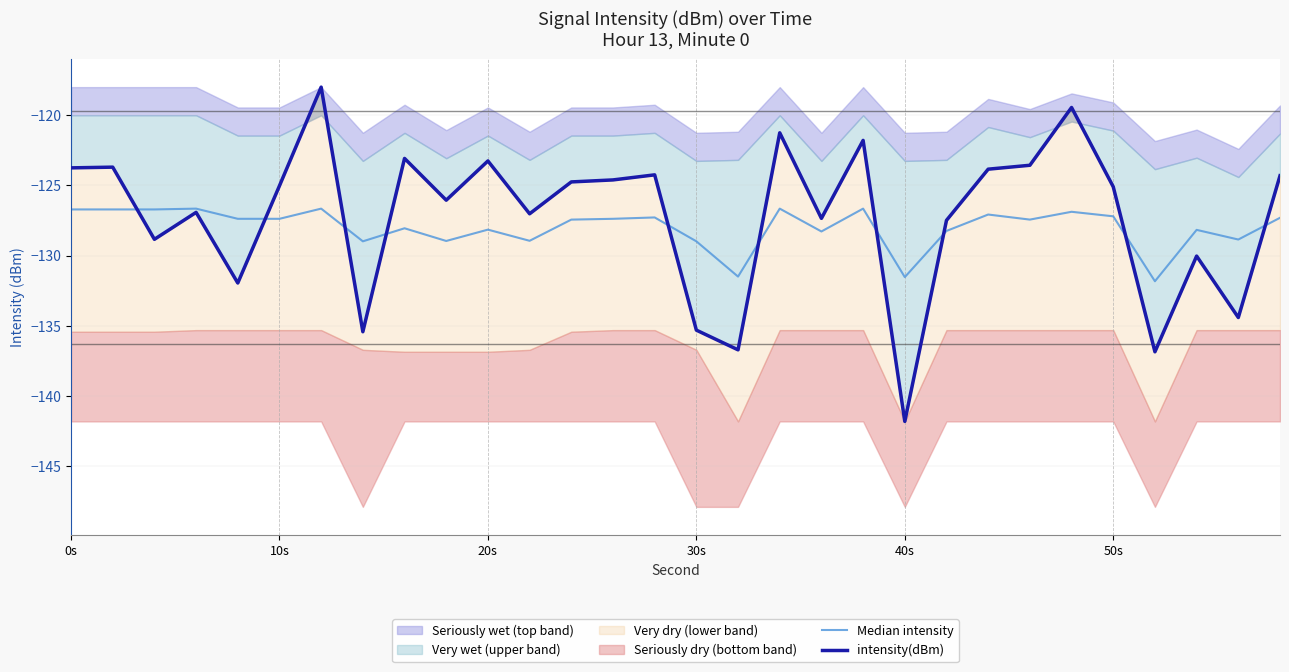

Reading left to right, what are all the values shown in this chart?

Median intensity: -126.7	-126.7	-126.7	-126.7	-127.4	-127.4	-126.7	-129.0	-128.1	-129.0	-128.2	-128.9	-127.4	-127.4	-127.3	-129.0	-131.5	-126.7	-128.3	-126.7	-131.5	-128.2	-127.1	-127.4	-126.9	-127.2	-131.8	-128.2	-128.9	-127.3
intensity(dBm): -123.8	-123.7	-128.8	-126.9	-132.0	-125.0	-118.0	-135.4	-123.1	-126.1	-123.3	-127.0	-124.8	-124.6	-124.3	-135.3	-136.7	-121.3	-127.4	-121.8	-141.8	-127.5	-123.8	-123.6	-119.5	-125.1	-136.8	-130.0	-134.4	-124.3